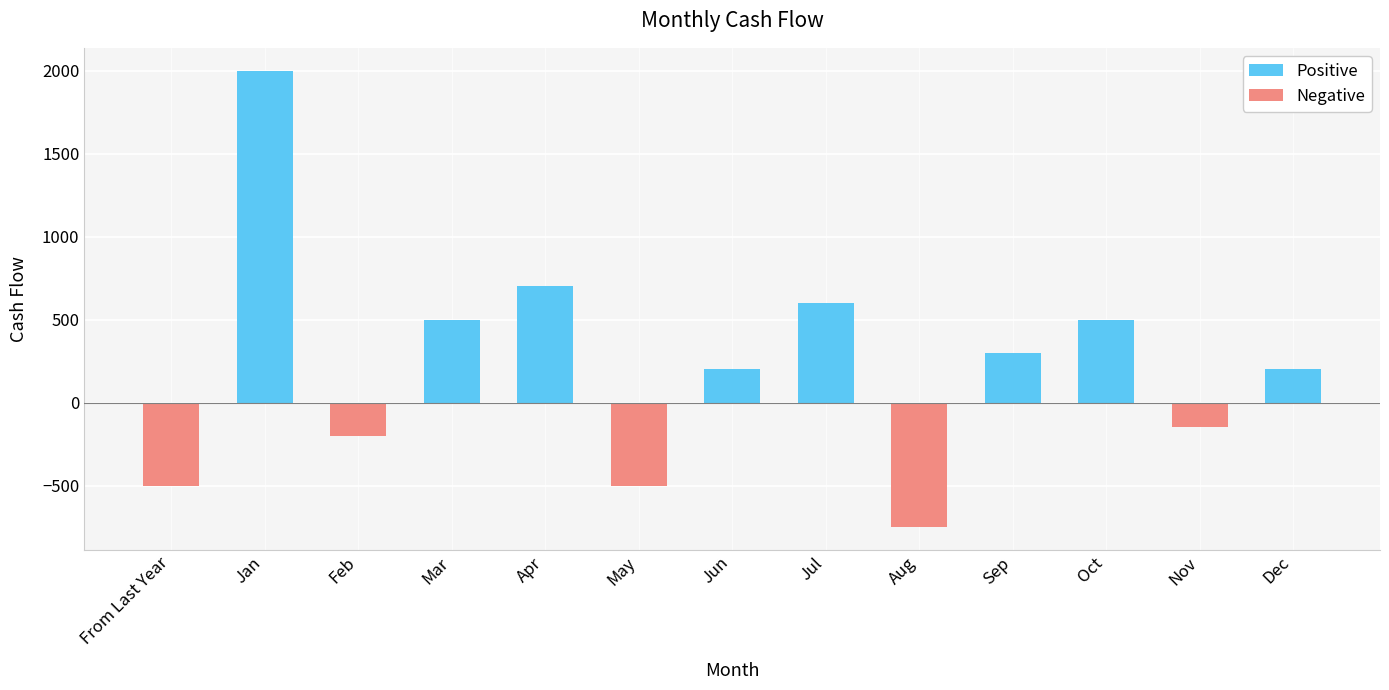

Rank the categories by value from lowest to highest.

Aug, From Last Year, May, Feb, Nov, Jun, Dec, Sep, Mar, Oct, Jul, Apr, Jan